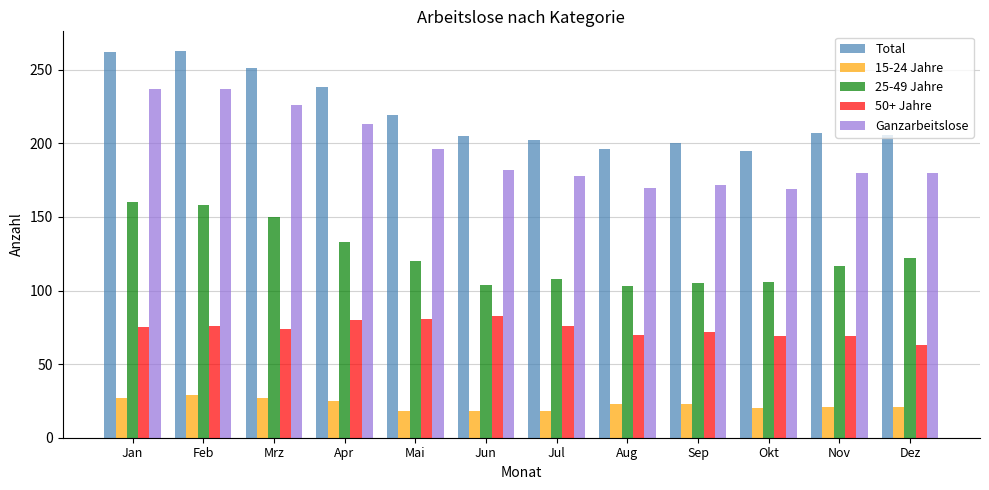

Rank the series at Apr from lowest to highest value.

15-24 Jahre, 50+ Jahre, 25-49 Jahre, Ganzarbeitslose, Total